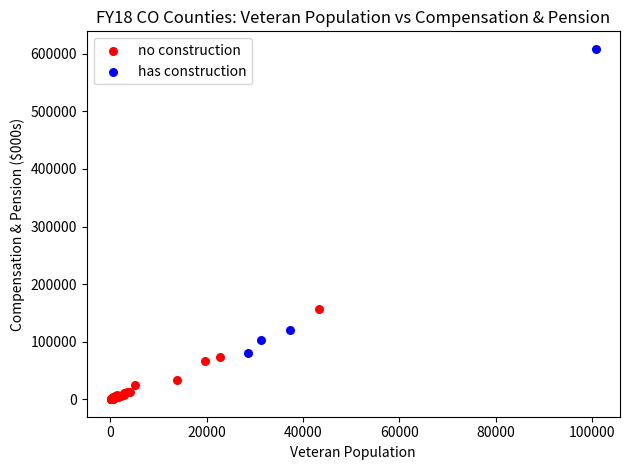

Which series contains the lowest Y value?

no construction